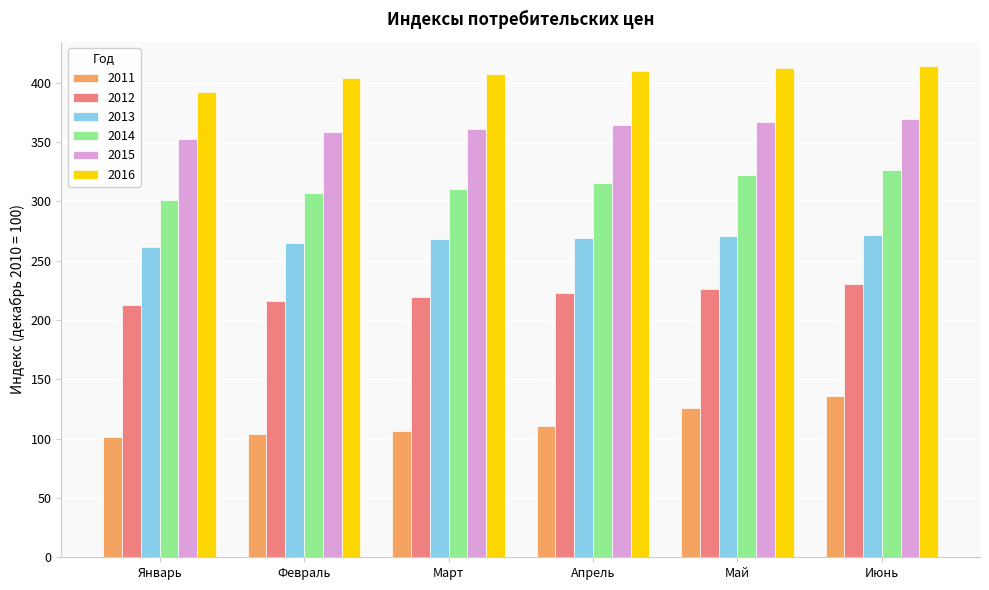

What is the minimum value for 2014?

300.7